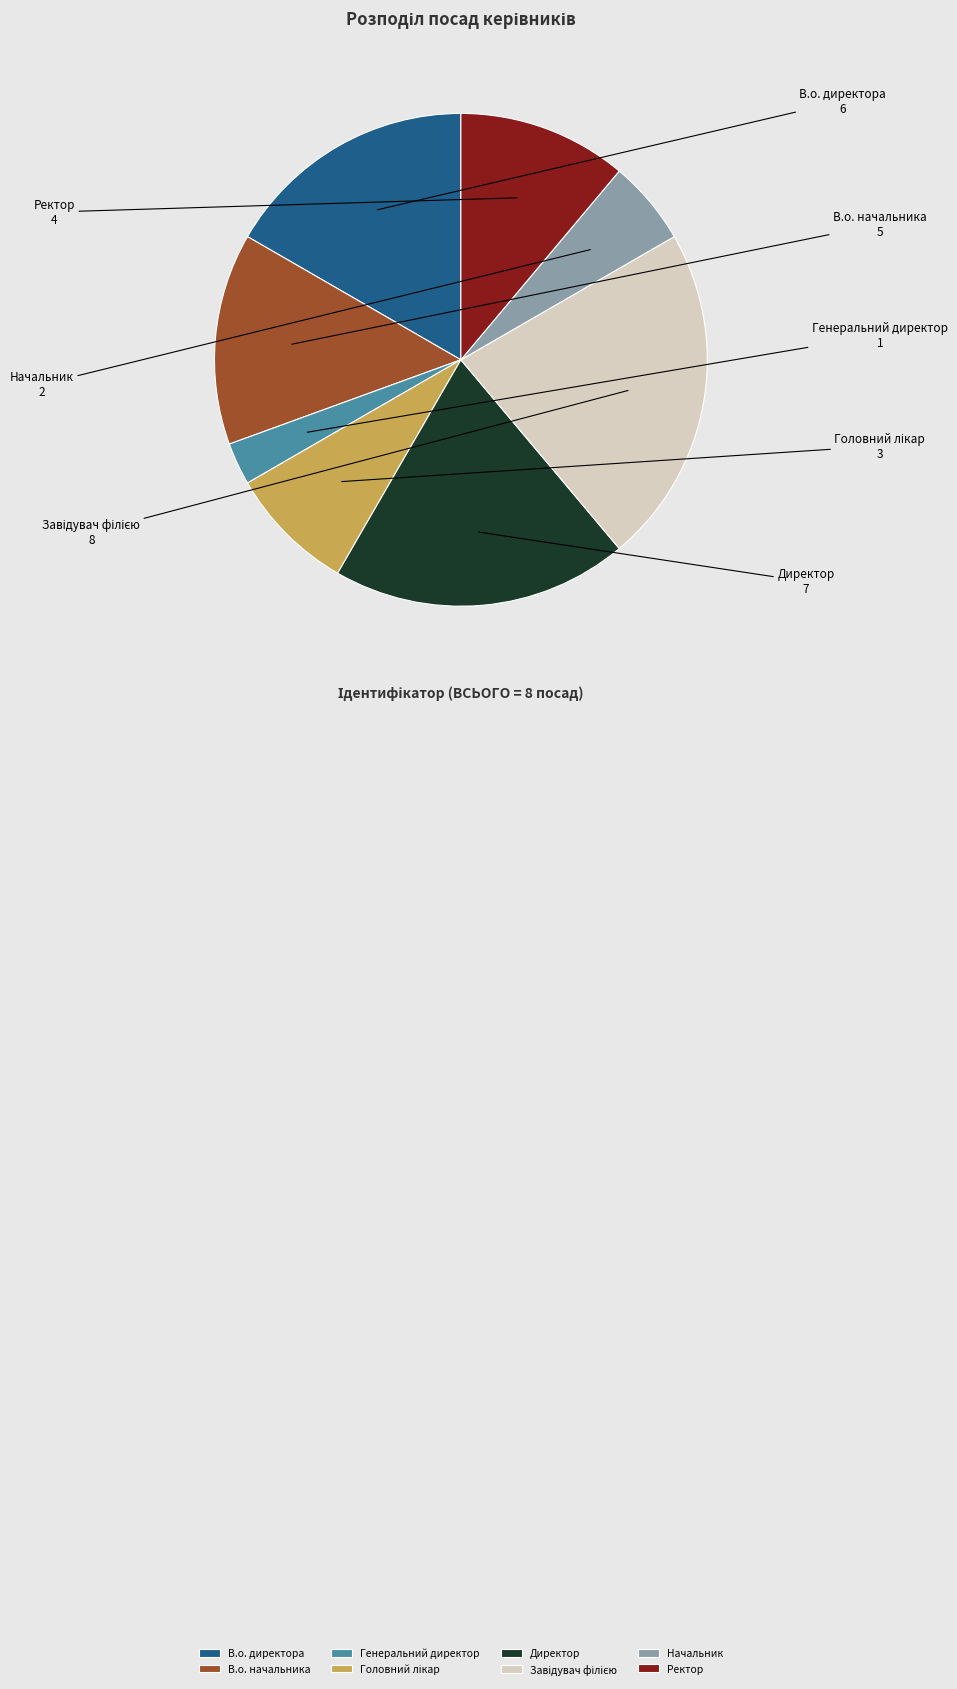

Is it true that Директор is 19% of the pie?

True